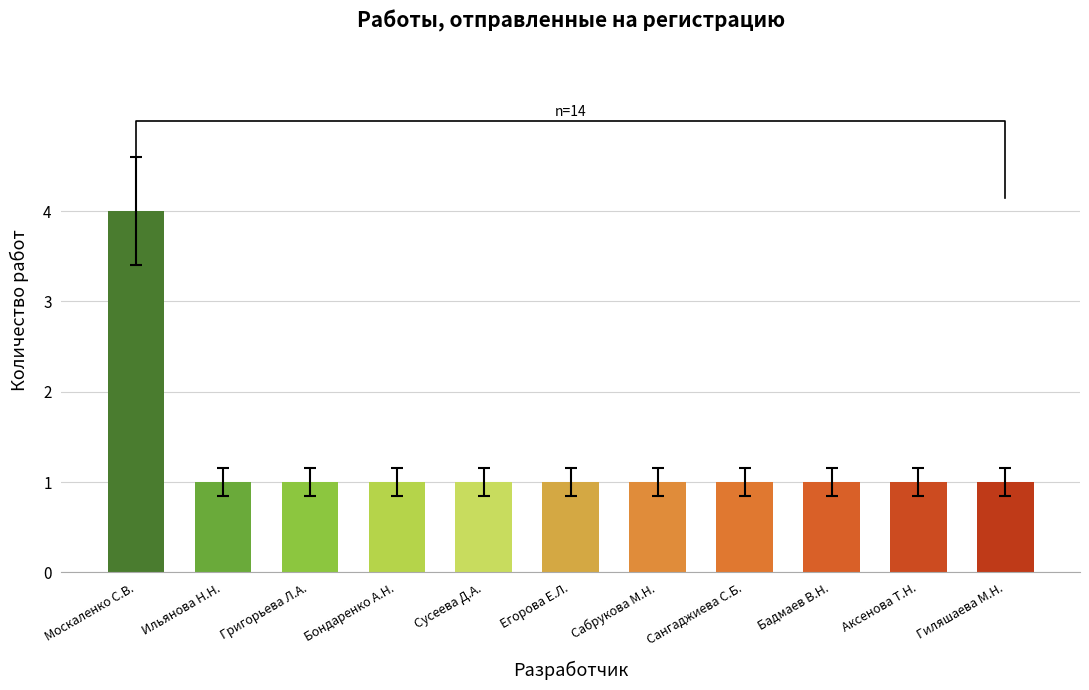

List the labels in order of value, smallest first.

Ильянова Н.Н., Григорьева Л.А., Бондаренко А.Н., Сусеева Д.А., Егорова Е.Л., Сабрукова М.Н., Сангаджиева С.Б., Бадмаев В.Н., Аксенова Т.Н., Гиляшаева М.Н., Москаленко С.В.